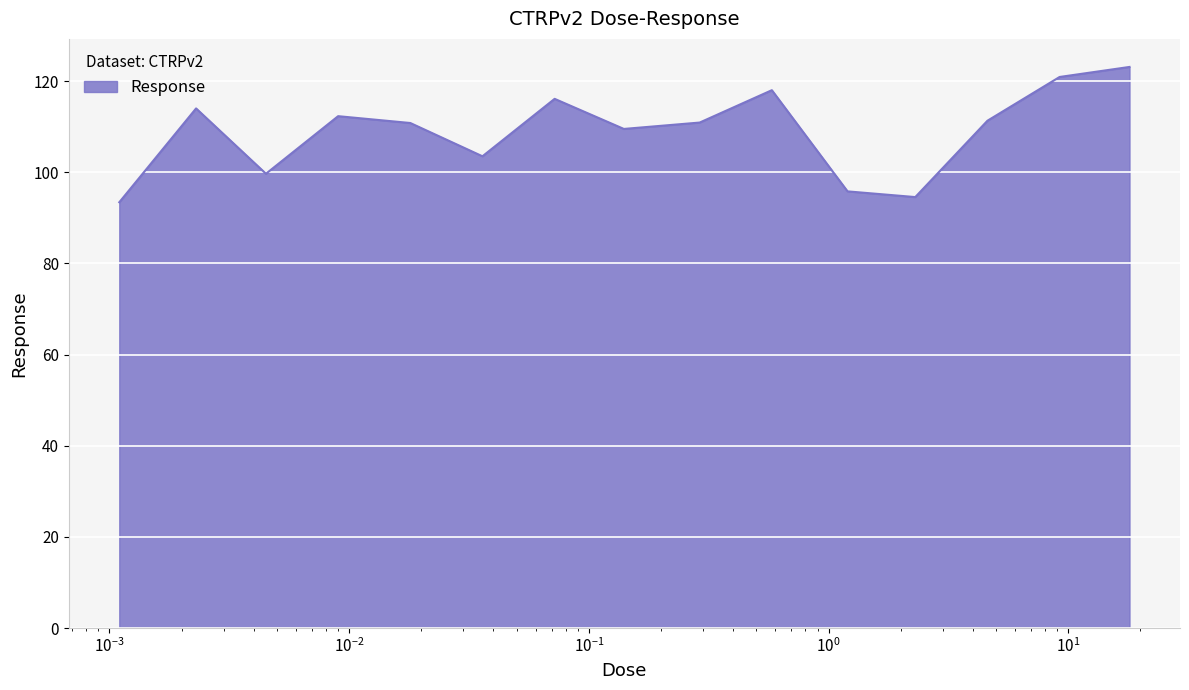

What is the difference between the maximum and minimum values?

29.7